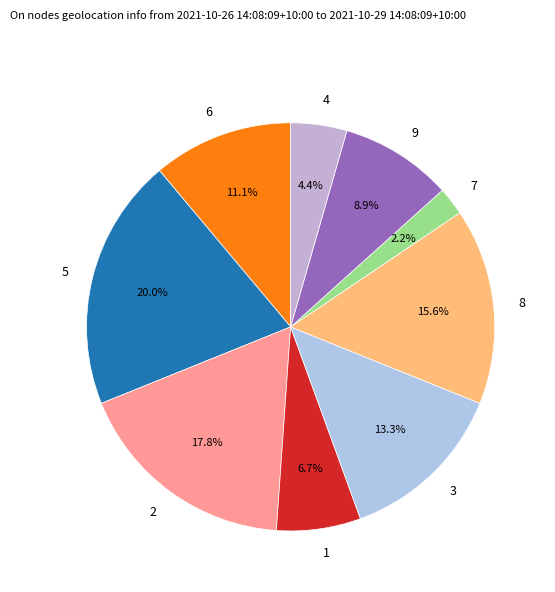

Combined, do 8 and 2 account for over 50%?

No